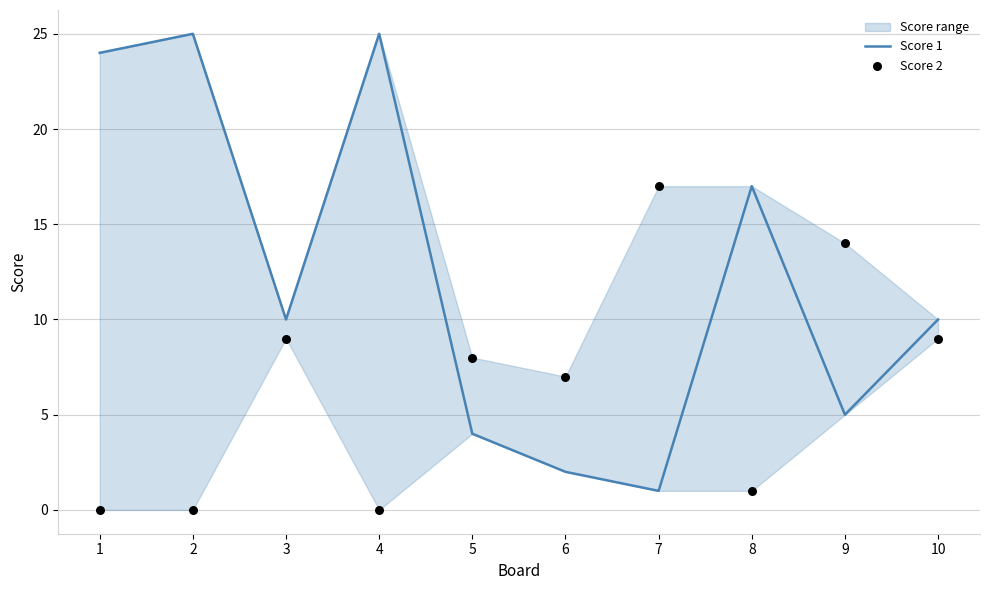

Which series has the widest spread of Y values?

Score 1